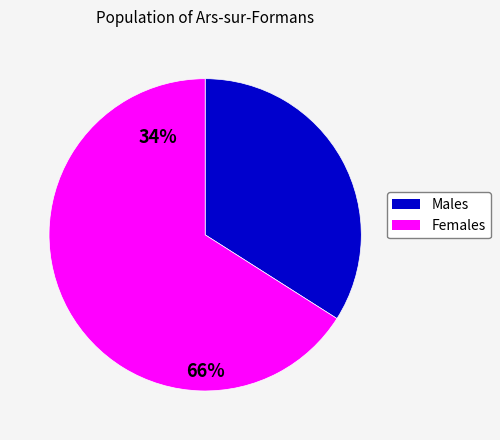

How many slices are in this pie chart?

2